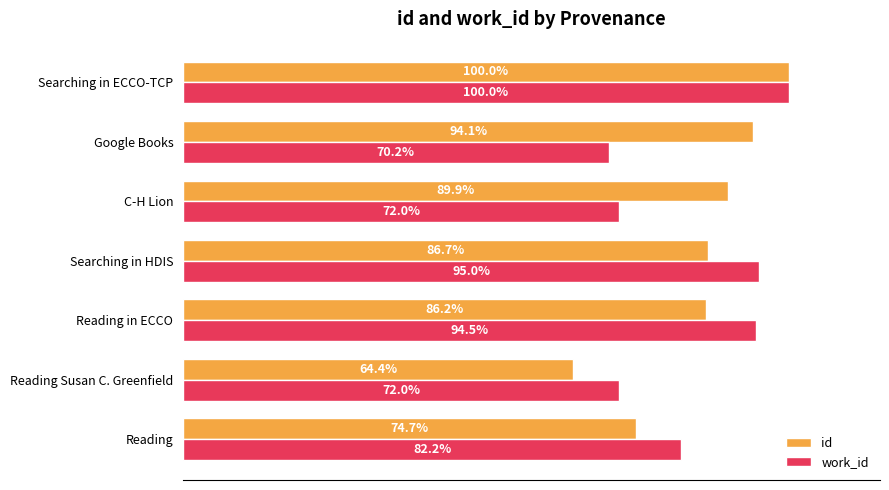

List the labels in order of id value, largest first.

Searching in ECCO-TCP, Google Books, C-H Lion, Searching in HDIS, Reading in ECCO, Reading, Reading Susan C. Greenfield